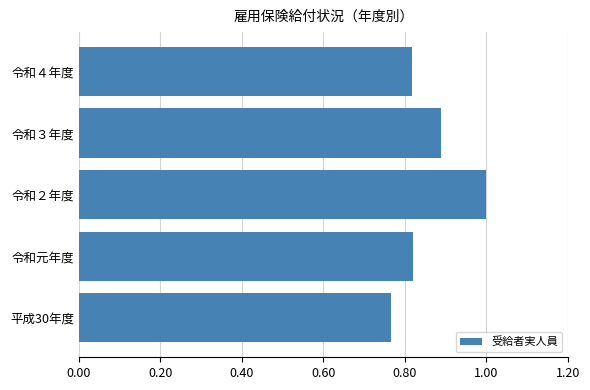

True or false: the data shows 1.2 at 令和４年度.

False